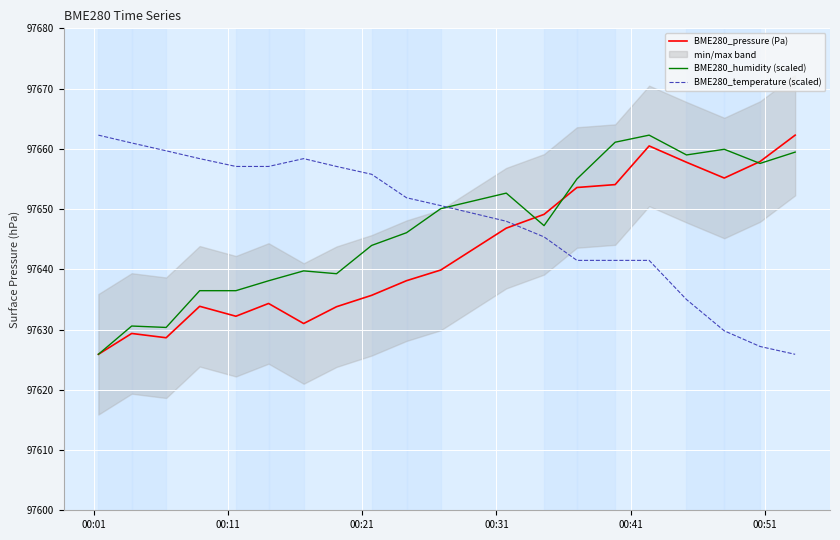

True or false: BME280_humidity (scaled) has more than 2 points higher than both neighbors.

True